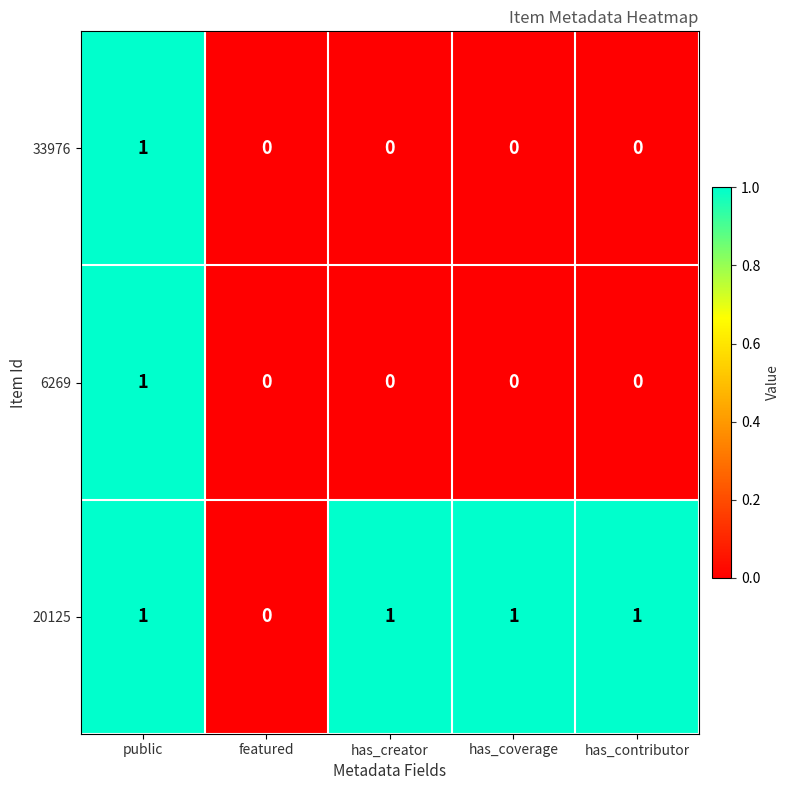

Reading right to left, what are all the values shown in this chart?

33976: has_contributor=0	has_coverage=0	has_creator=0	featured=0	public=1
6269: has_contributor=0	has_coverage=0	has_creator=0	featured=0	public=1
20125: has_contributor=1	has_coverage=1	has_creator=1	featured=0	public=1